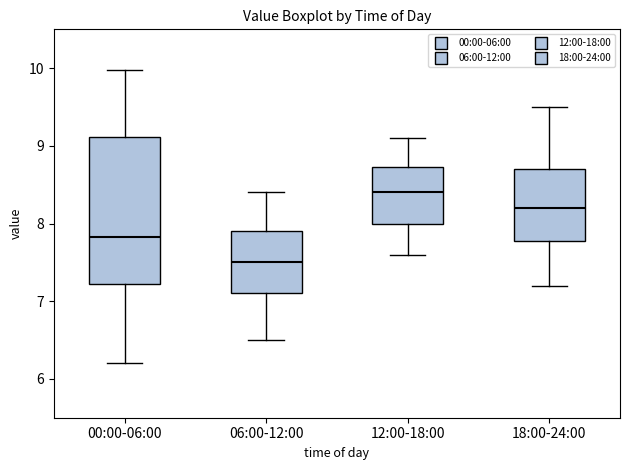

Reading left to right, transcribe this box plot: for each box, give where its median line is, the range the box spans, and where its two whiskers end, as read against the y-axis. The values are not printed on the chart, so give them approximately, as read against the axis.

00:00-06:00: median 7.8, box 7.2 to 9.1, whiskers 6.2 to 10.0
06:00-12:00: median 7.5, box 7.1 to 7.9, whiskers 6.5 to 8.4
12:00-18:00: median 8.4, box 8.0 to 8.7, whiskers 7.6 to 9.1
18:00-24:00: median 8.2, box 7.8 to 8.7, whiskers 7.2 to 9.5